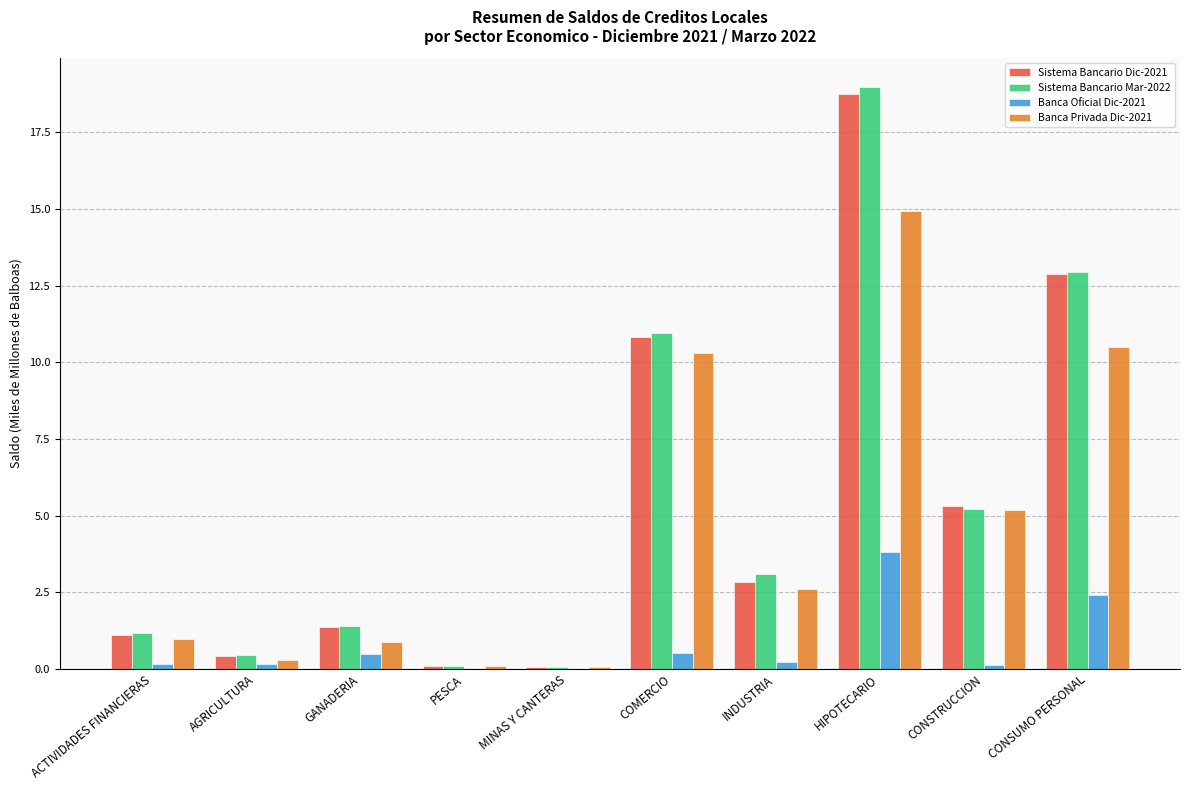

What is the sum of all Sistema Bancario Dic-2021 values?

53.6